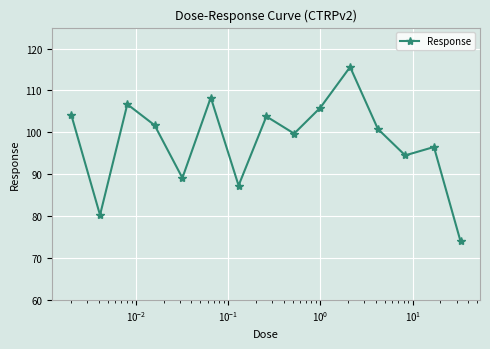

Reading left to right, transcribe all the data shown in this chart.

104.2	80.3	106.7	101.7	89.1	108.3	87.3	103.8	99.7	105.9	115.6	100.8	94.5	96.5	74.0